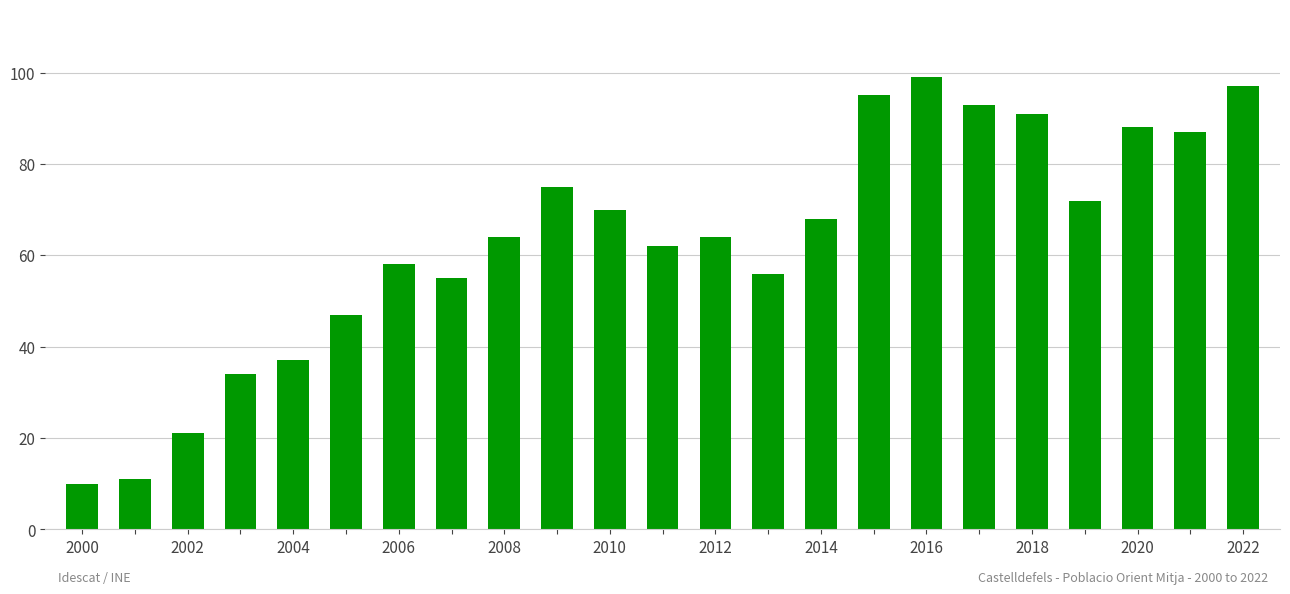

What is the value of the 17th bar from the left?

99